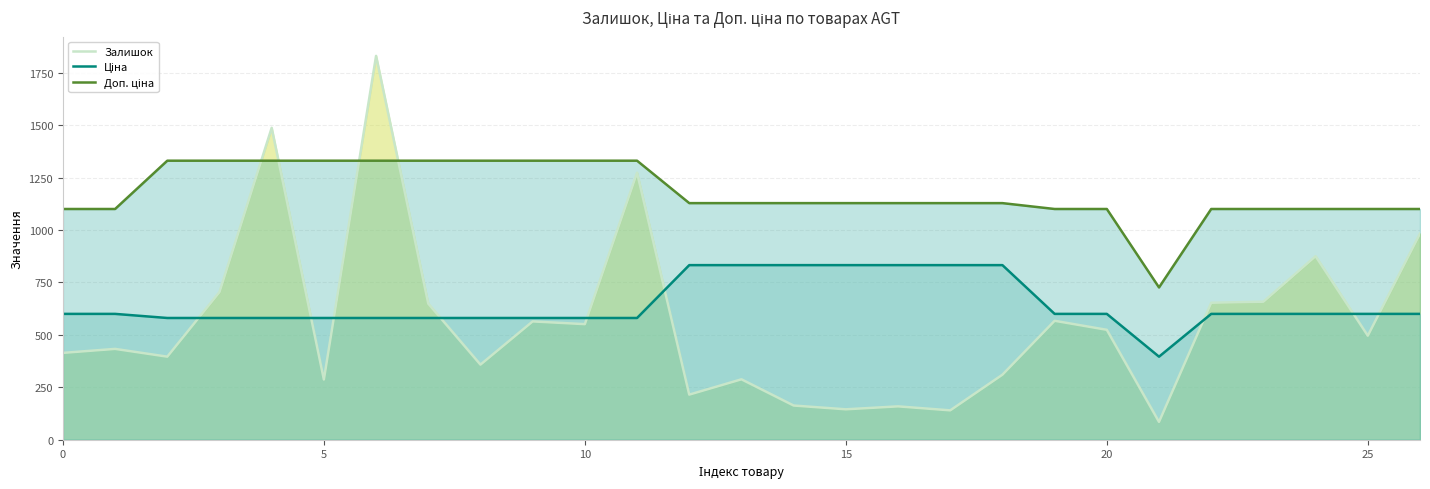

Which series has the largest range (max minus min)?

Залишок